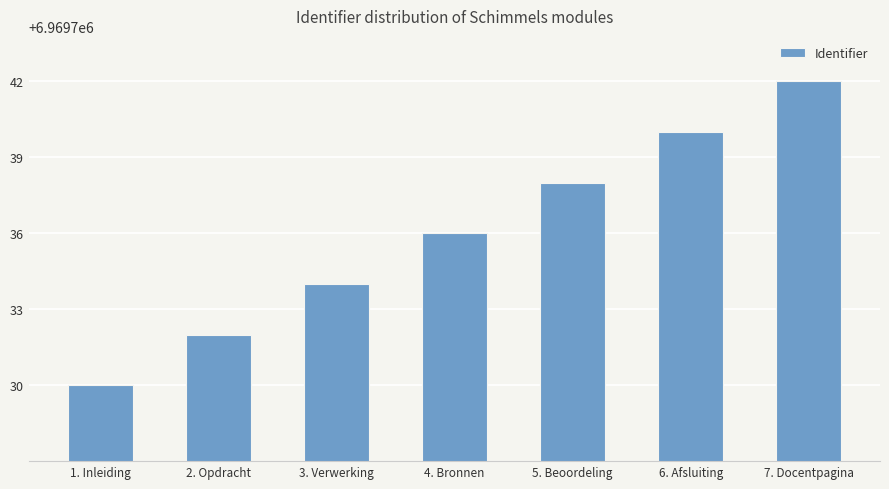

Reading left to right, transcribe all the data shown in this chart.

6969730	6969732	6969734	6969736	6969738	6969740	6969742